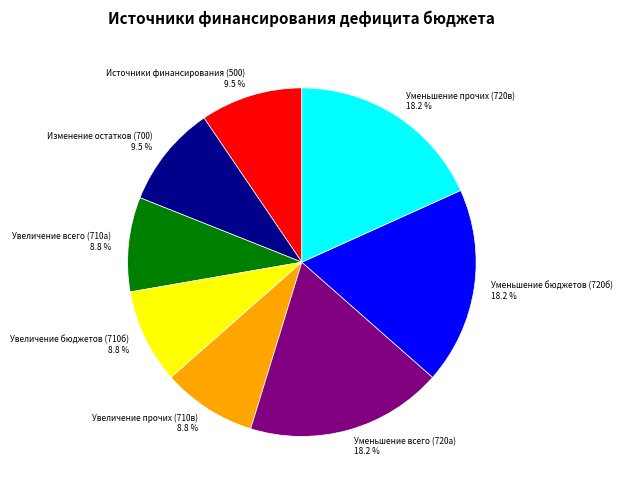

Count the number of slices in the pie.

8